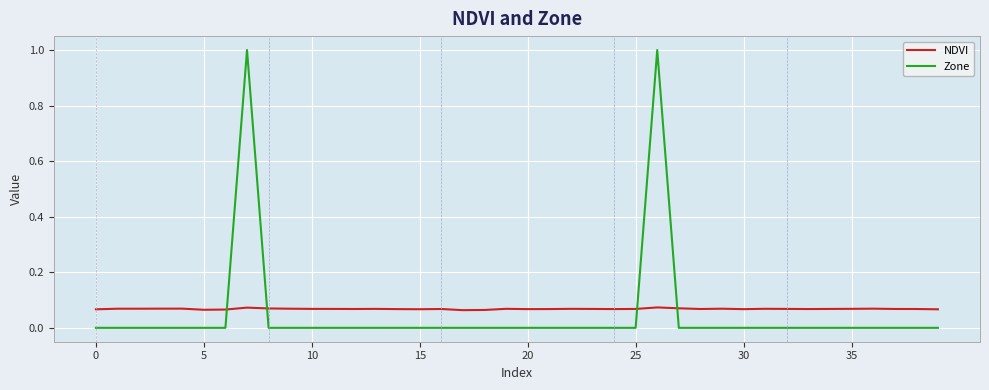

Which series has the largest range (max minus min)?

Zone